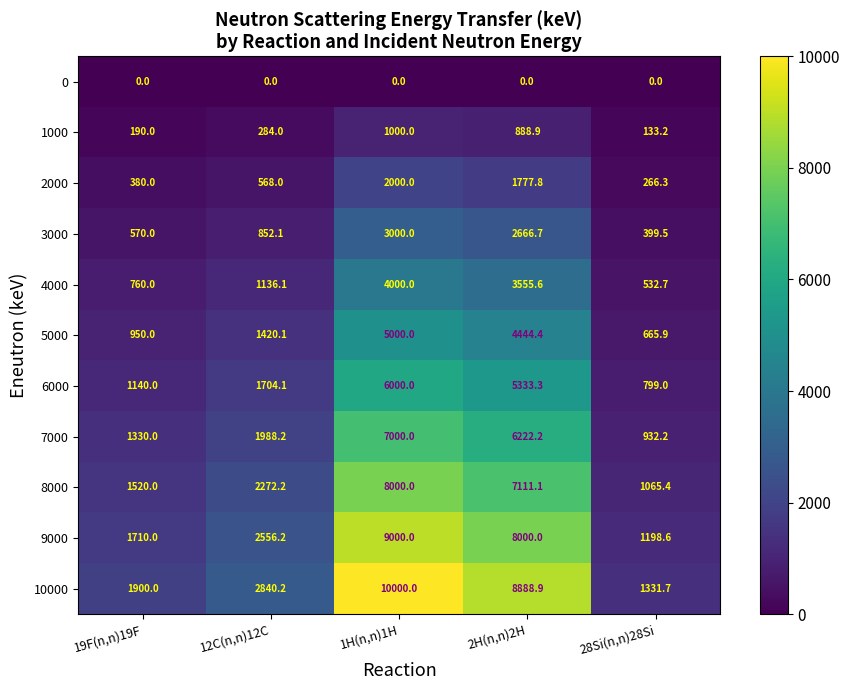

What is the total value across all series at 12C(n,n)12C?

15621.2